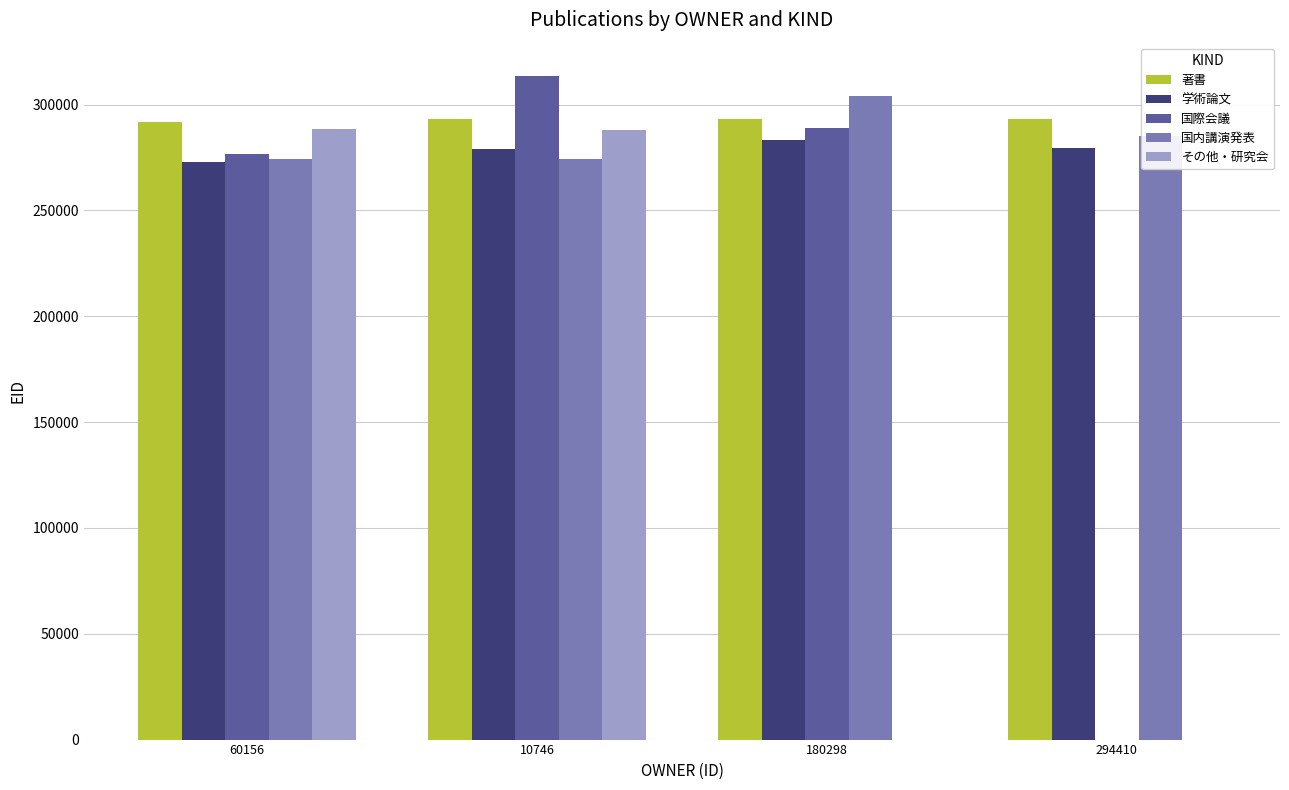

Which category has the highest value in the 学術論文 series?

180298